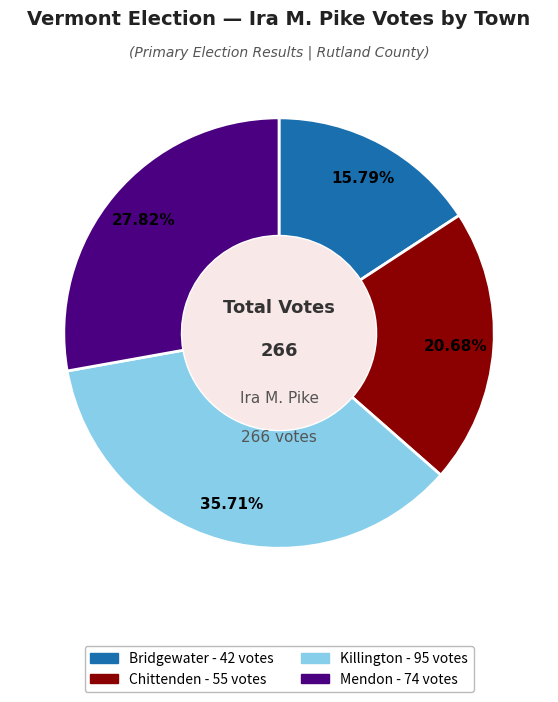

What is the largest slice in the pie chart?

Killington